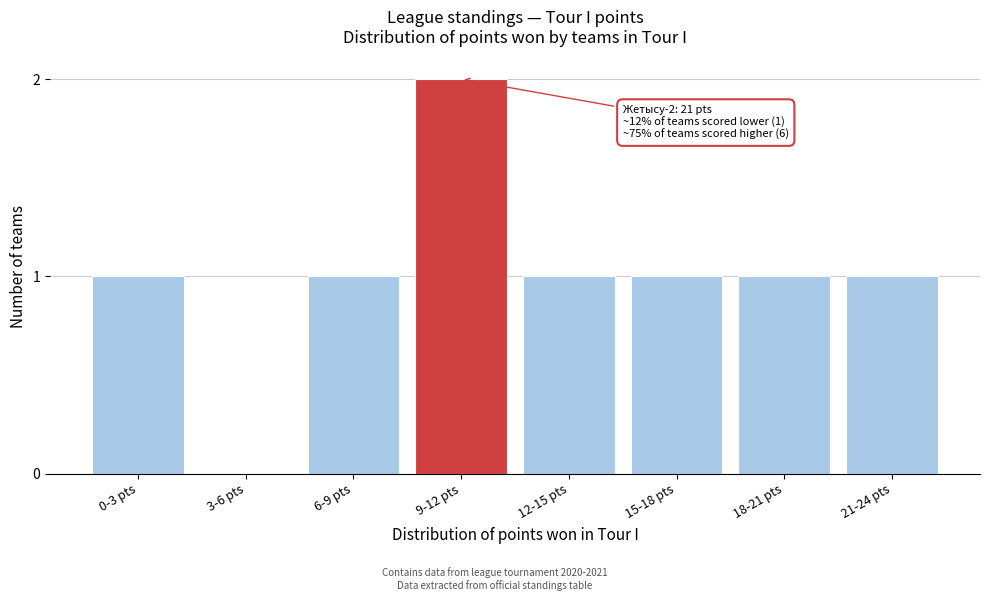

Reading right to left, list all the values displayed in this chart.

21-24 pts=1	18-21 pts=1	15-18 pts=1	12-15 pts=1	9-12 pts=2	6-9 pts=1	3-6 pts=0	0-3 pts=1